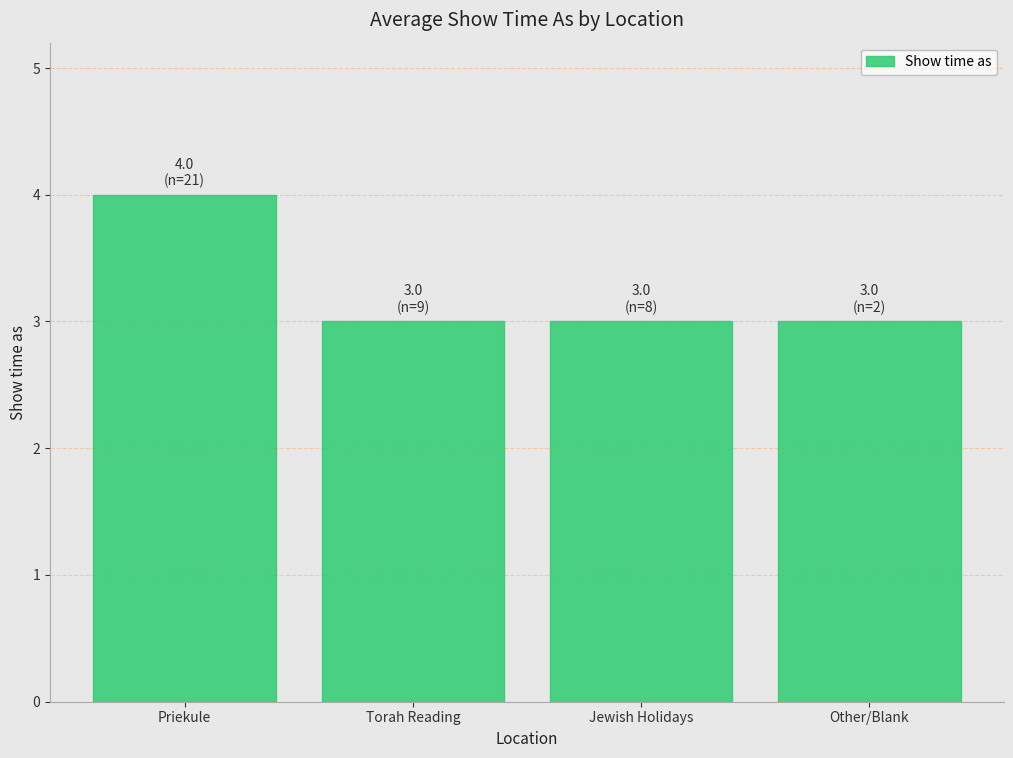

How many series are shown in this chart?

1